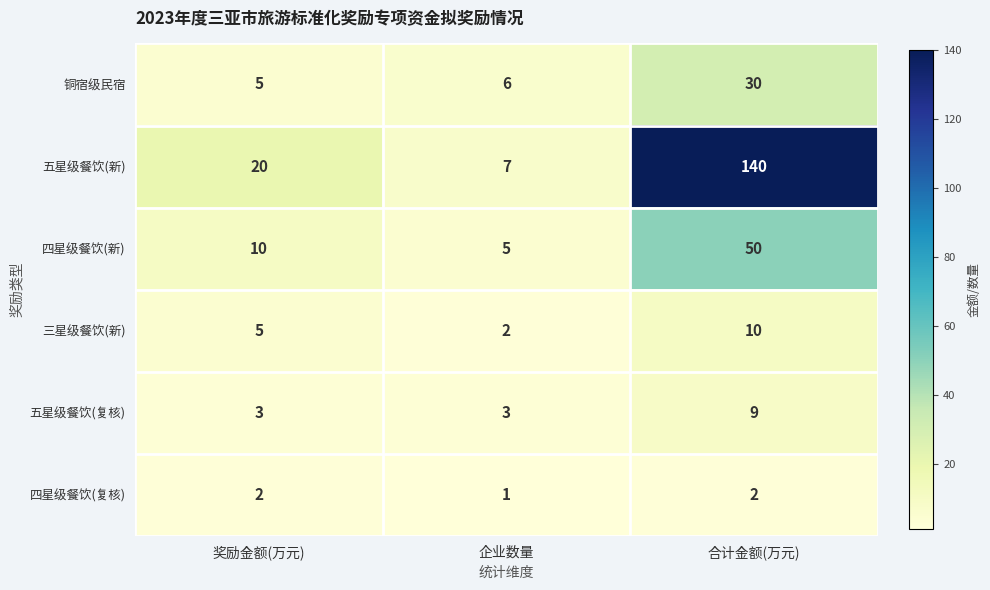

What is the difference between the highest and lowest values at 企业数量?

6